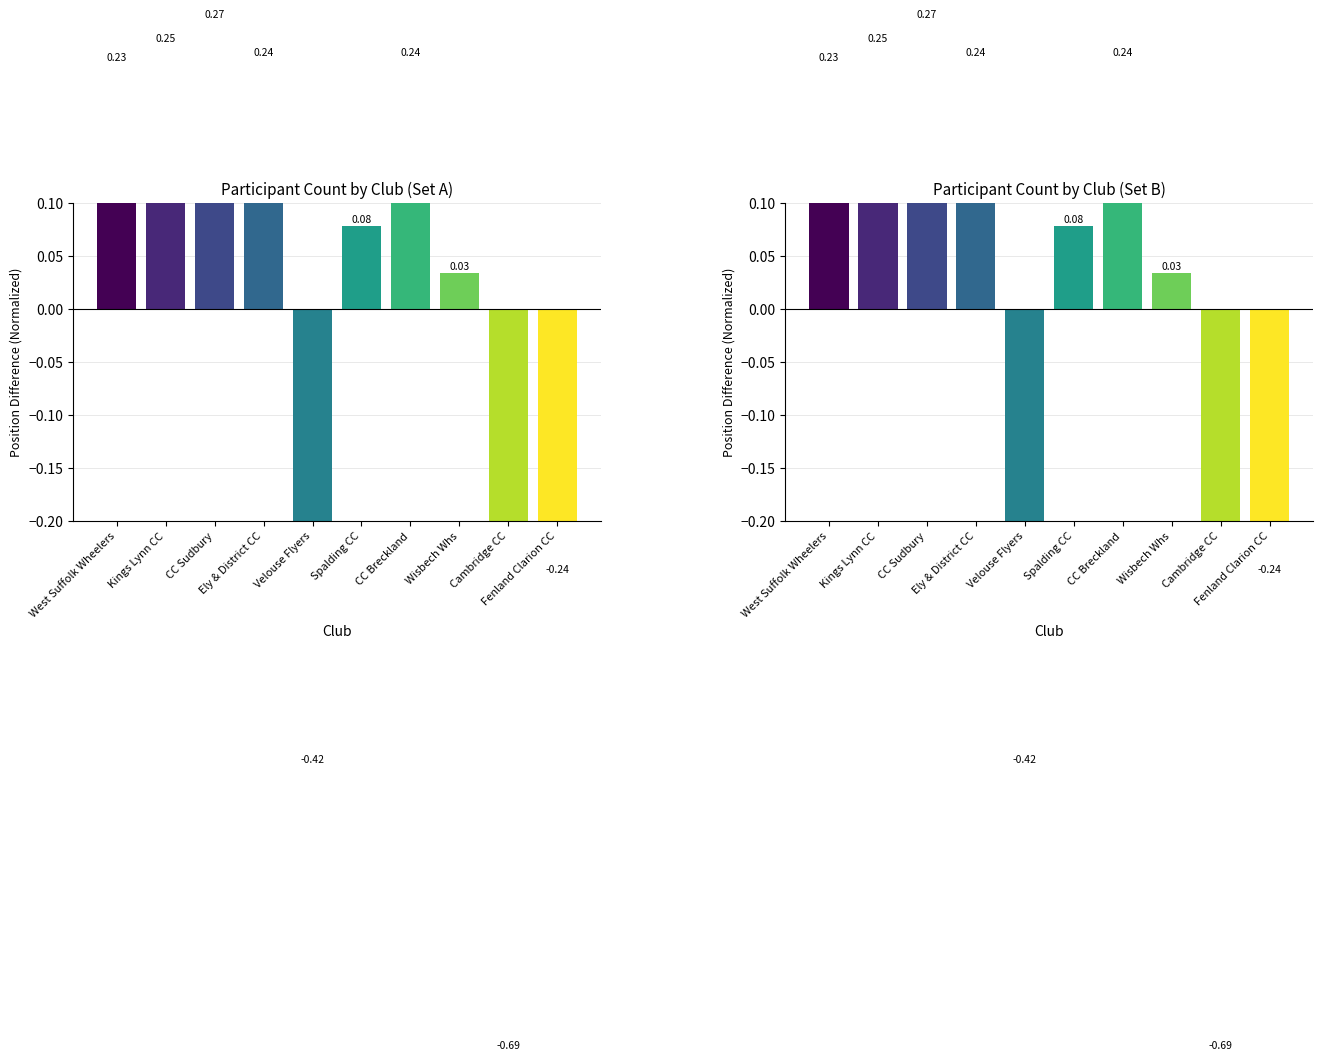

What value does the data have at CC Breckland?

0.2